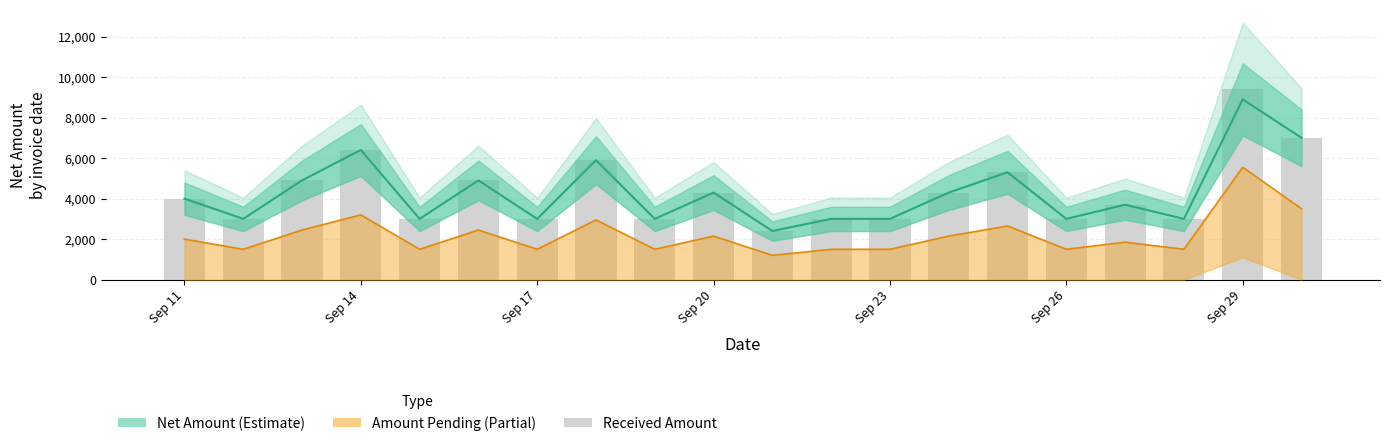

How many groups of bars are there?

20